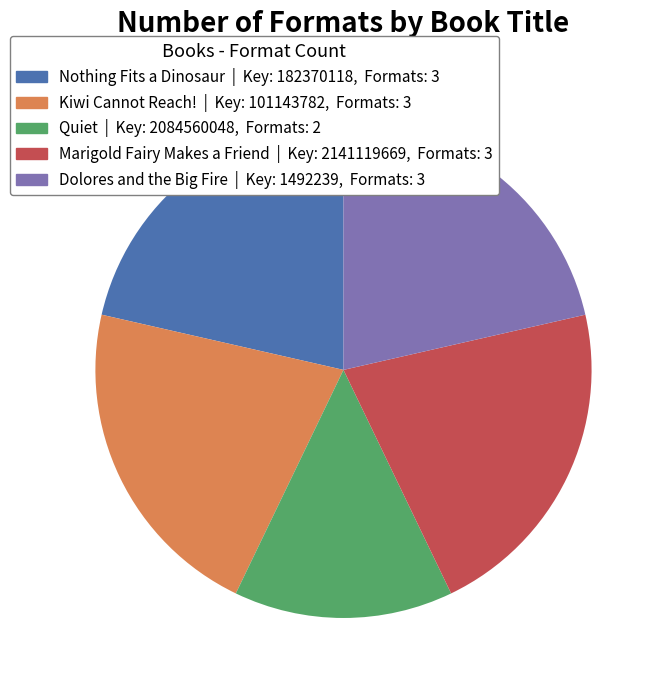

Approximately how many times larger is the value at Kiwi Cannot Reach! compared to Marigold Fairy Makes a Friend?

1.0